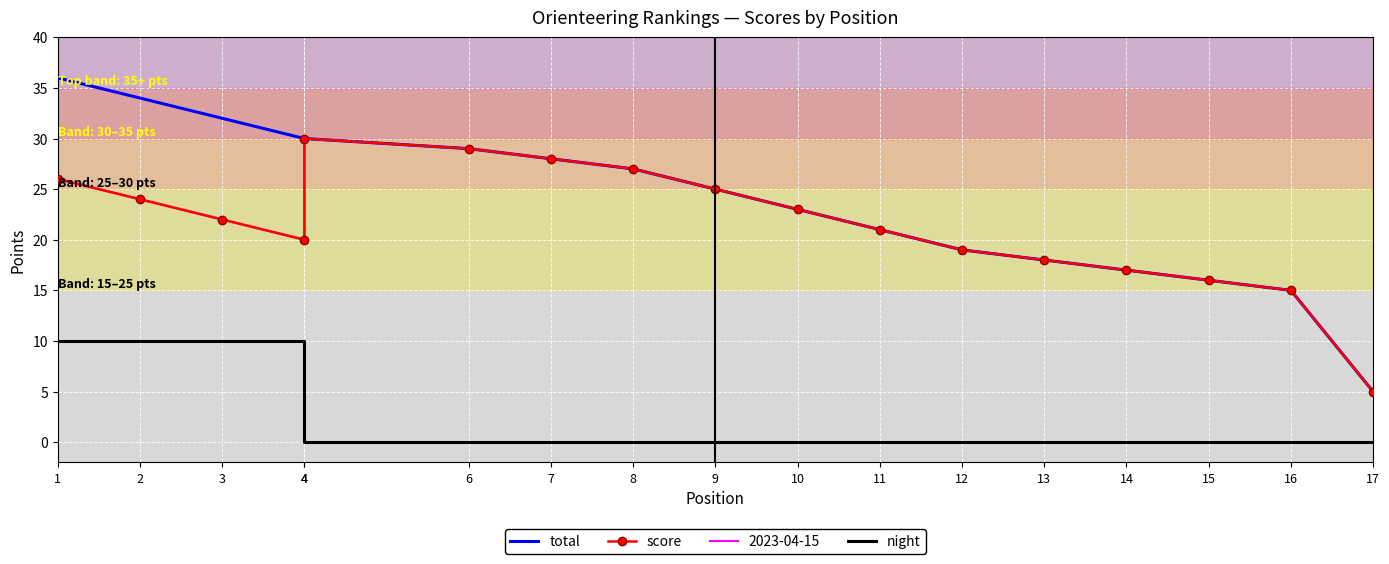

The value of total at 7 is 28. True or false?

True